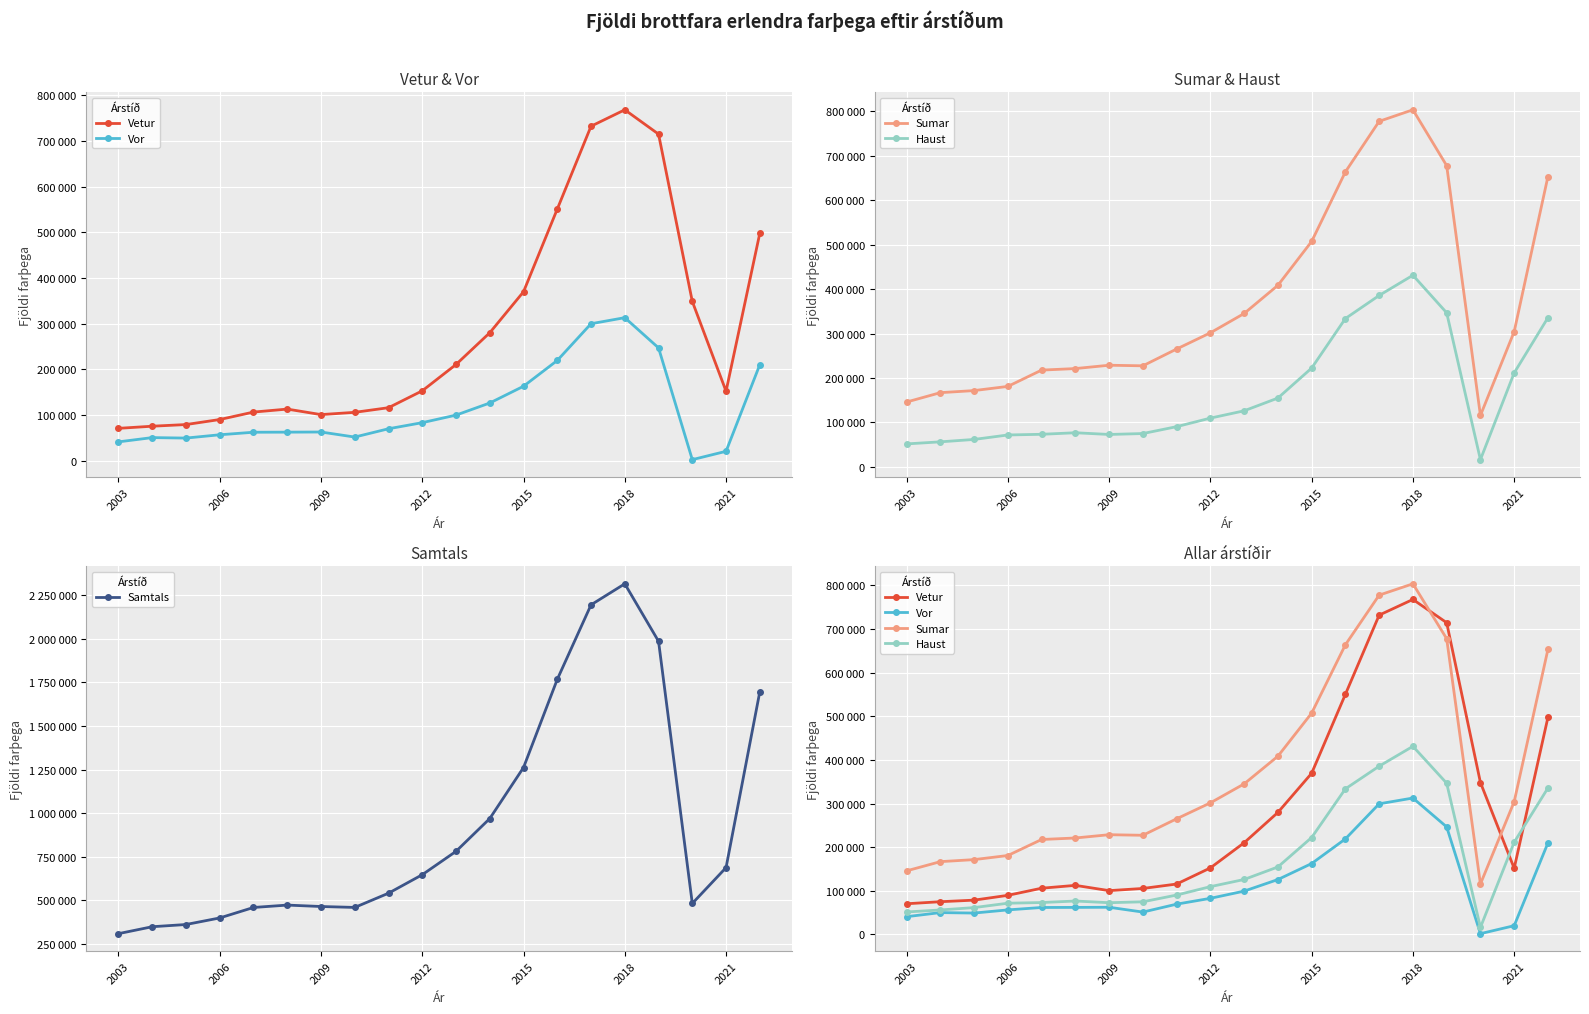

True or false: Vor and Sumar intersect in this chart.

False